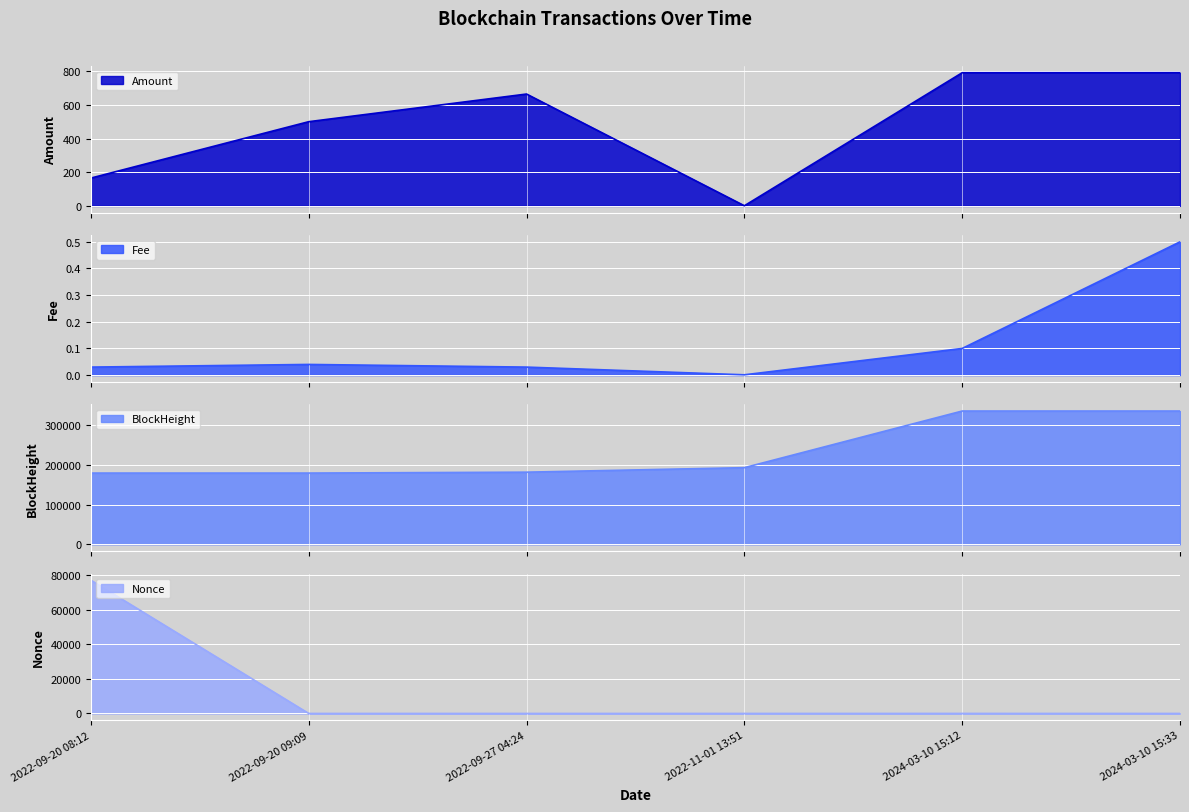

What value does the Amount series have at 2024-03-10 15:33?

792.6